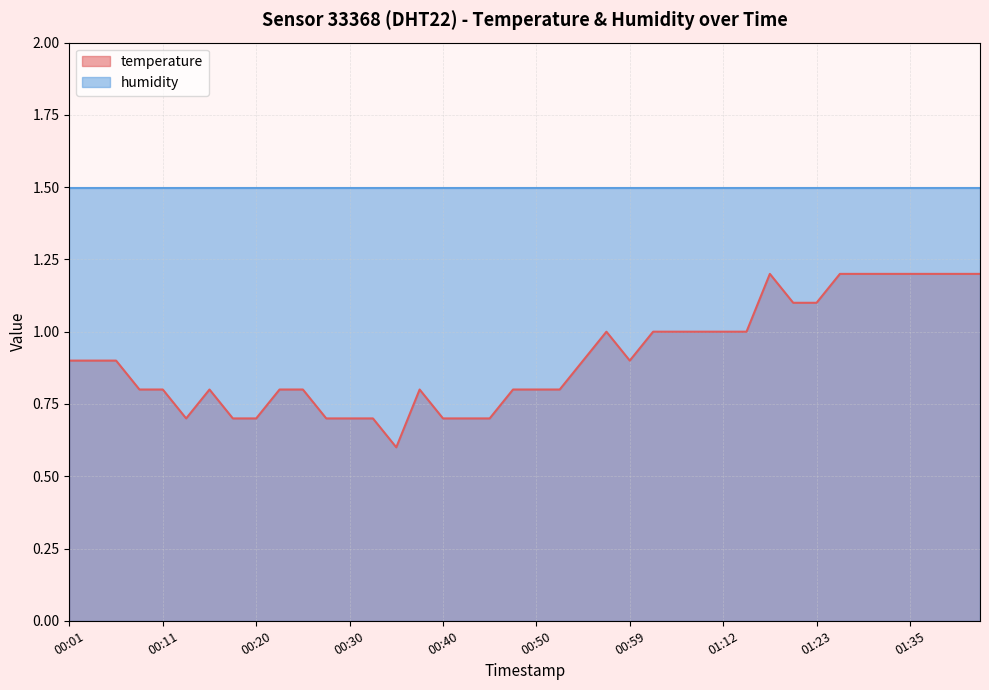

How many lines are shown in the chart?

2